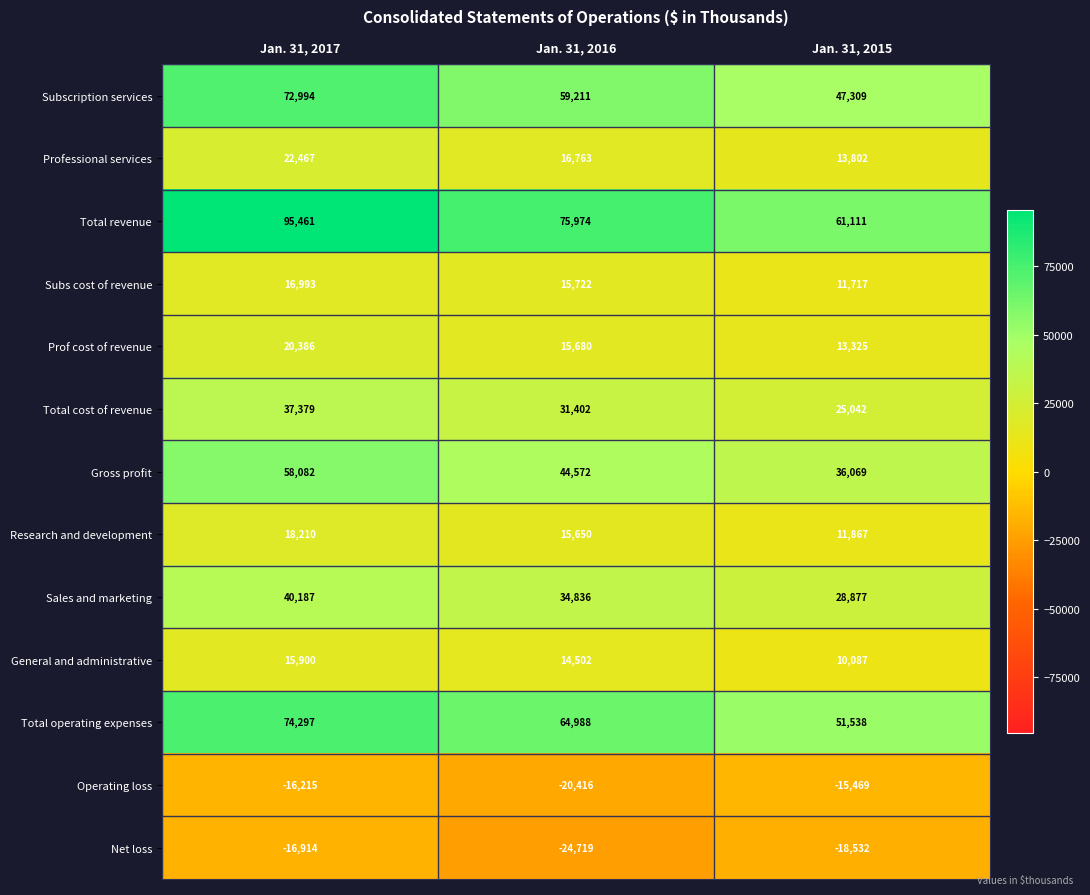

Is it true that Operating loss equals -16215 at Jan. 31, 2017?

True